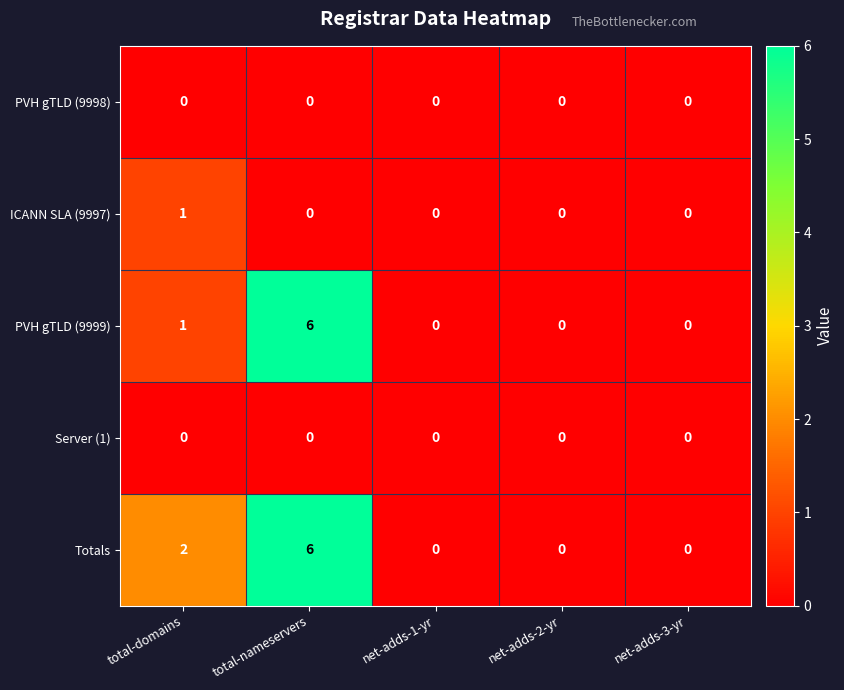

At which category is the sum across all series the highest?

total-nameservers